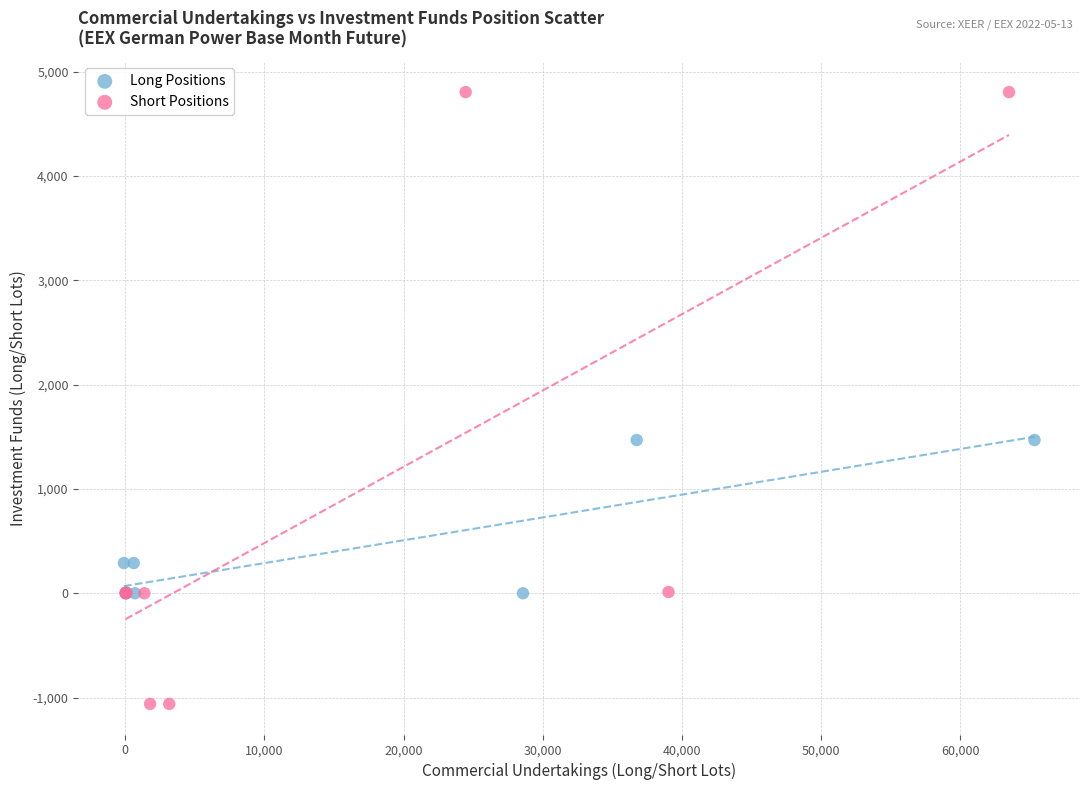

Which series contains the lowest Y value?

Short Positions